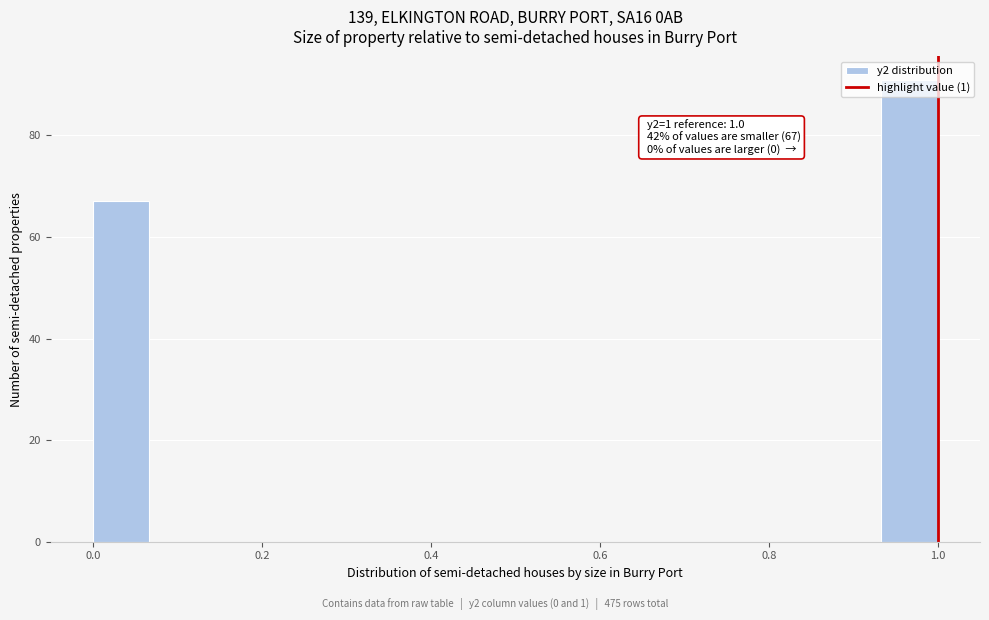

Read against the x-axis, roughly where is the centre of the tallest bar?

0.96